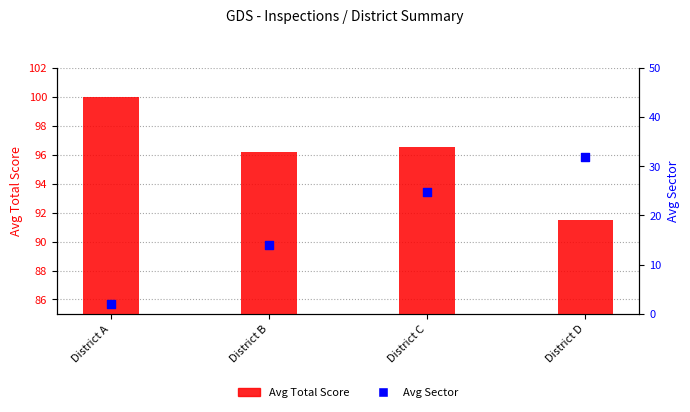

What is the total value across all series at District C?

121.3